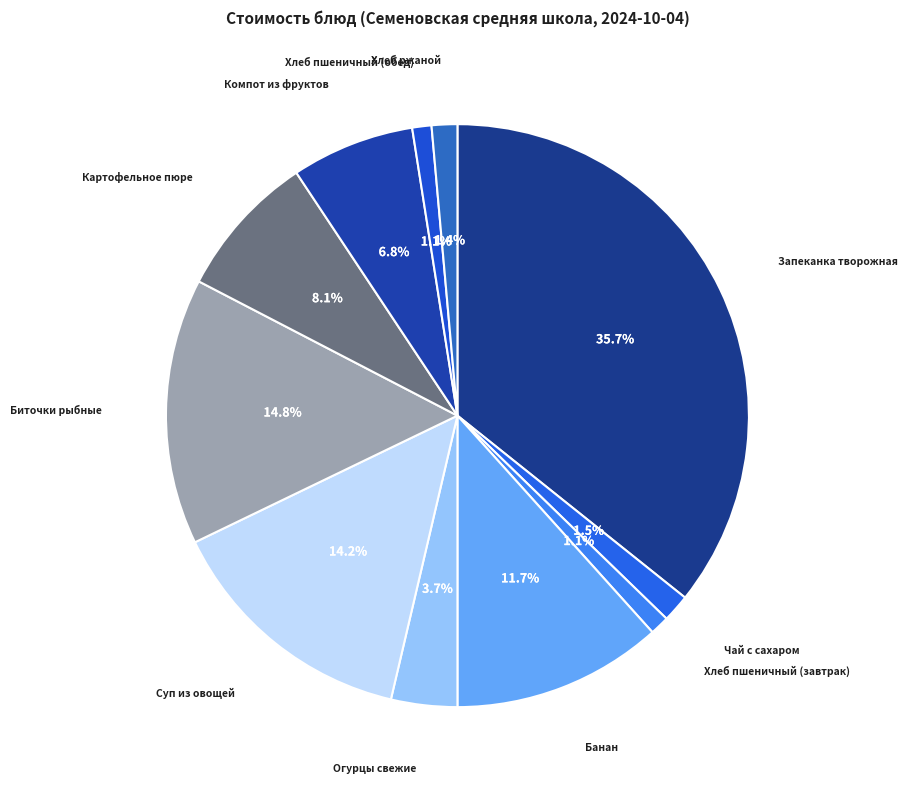

Does Компот из фруктов account for over 50% of the chart?

No